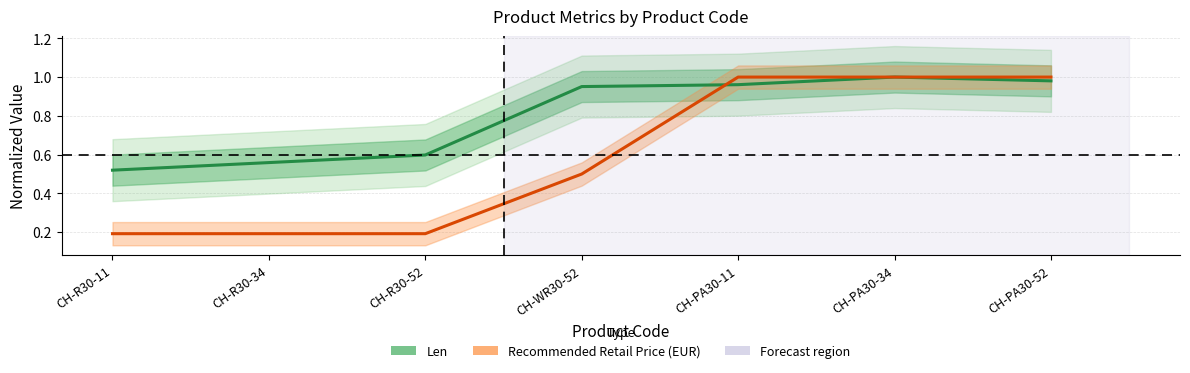

Reading right to left, transcribe all the data shown in this chart.

Len (normalized): 1.0	1.0	1.0	1.0	0.6	0.6	0.5
Price (normalized): 1.0	1.0	1.0	0.5	0.2	0.2	0.2